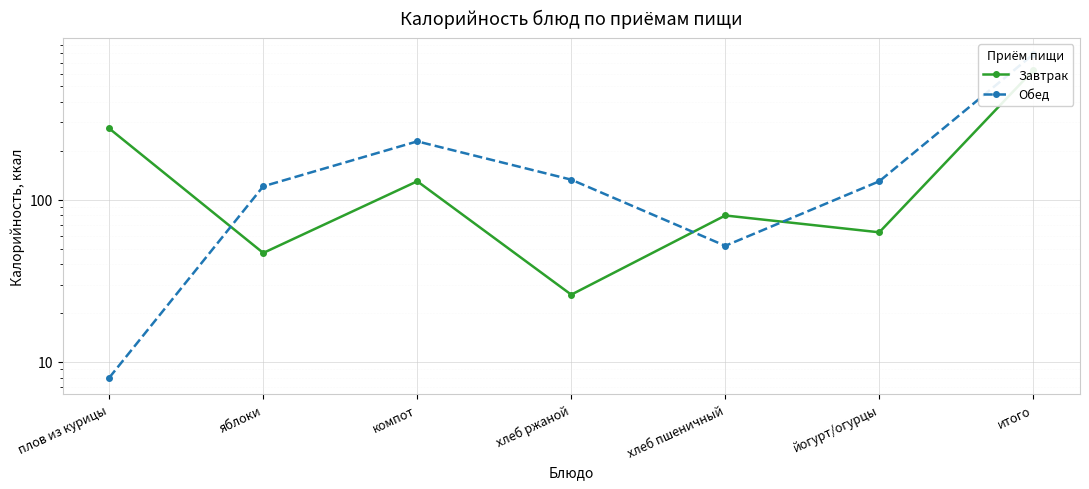

Reading right to left, extract all data points from this chart.

Завтрак: итого=628	йогурт/огурцы=63	хлеб пшеничный=80	хлеб ржаной=26	компот=130	яблоки=47	плов из курицы=275
Обед: итого=788	йогурт/огурцы=130	хлеб пшеничный=52	хлеб ржаной=133	компот=229	яблоки=121	плов из курицы=8